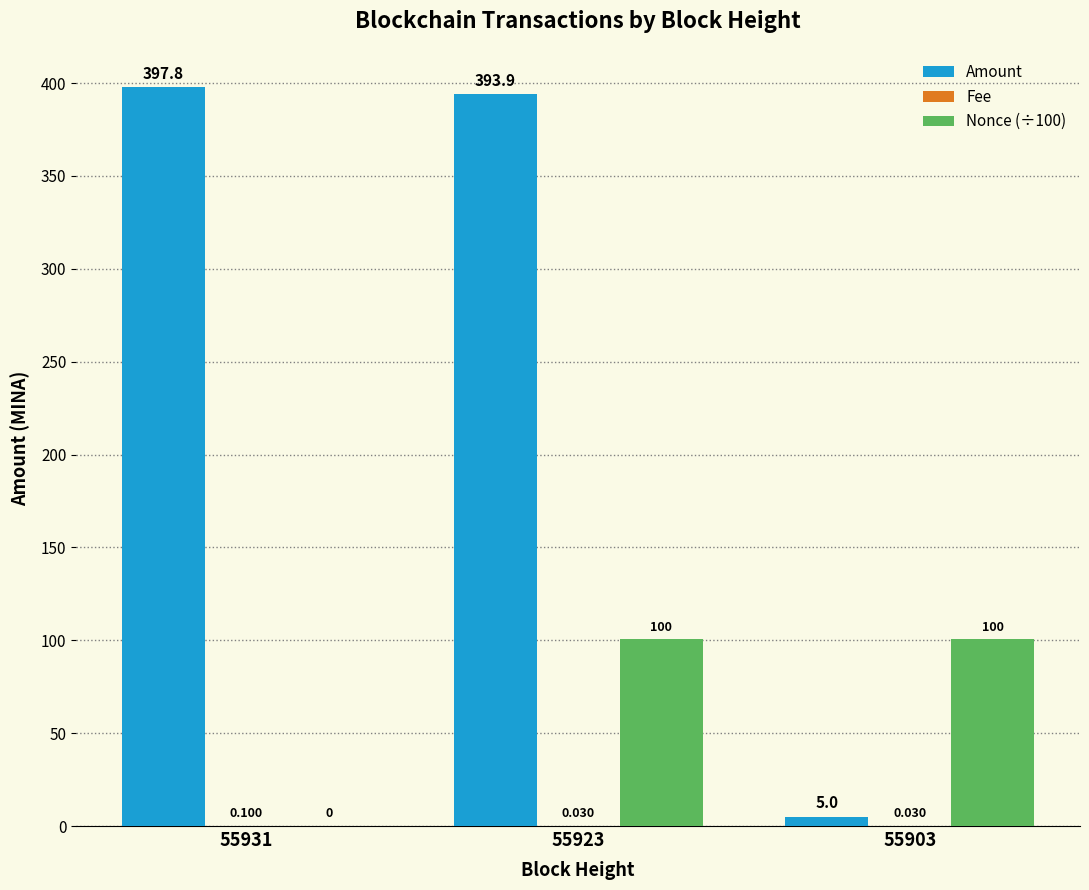

Which series changed the most between 55931 and 55903?

Amount